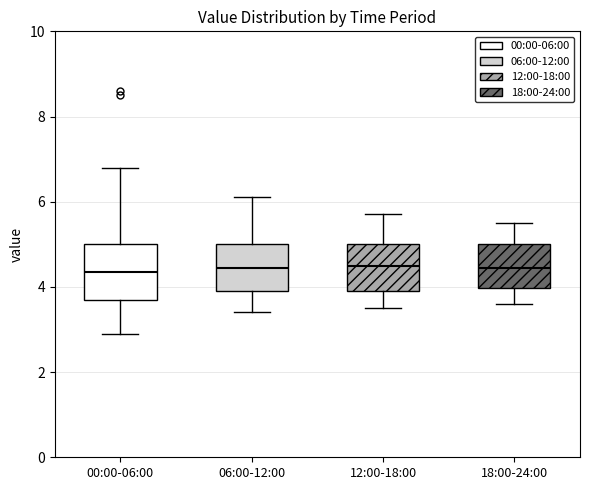

Where does the lower whisker of the box for 00:00-06:00 end on the y-axis? The values are not printed on the chart, so give them approximately, as read against the axis.

3.0